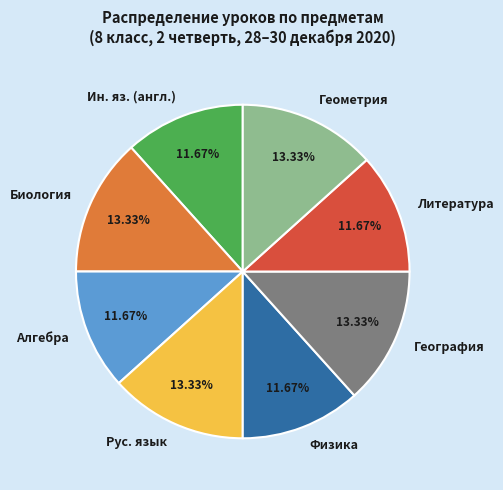

The Рус. язык slice represents 13% of the pie. True or false?

True